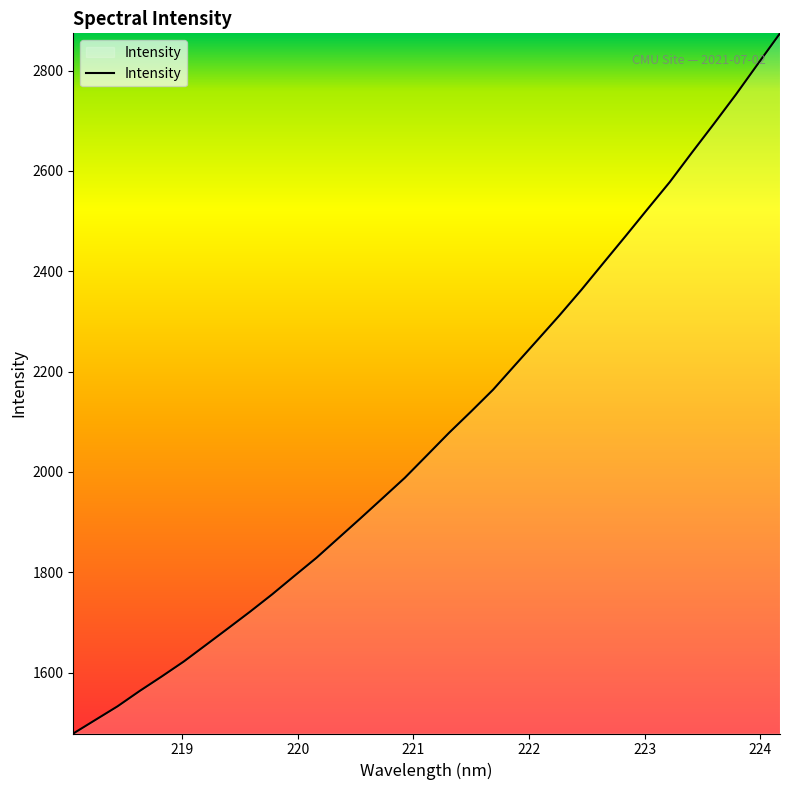

Reading left to right, what are all the values shown in this chart?

1478.4	1505.5	1532.6	1563.1	1592.1	1622.0	1654.9	1688.0	1721.4	1756.0	1792.5	1828.7	1868.1	1907.6	1947.8	1988.1	2032.8	2077.7	2120.3	2163.9	2213.3	2262.5	2311.8	2363.0	2416.7	2470.0	2524.2	2577.7	2636.2	2693.7	2752.3	2813.5	2874.3